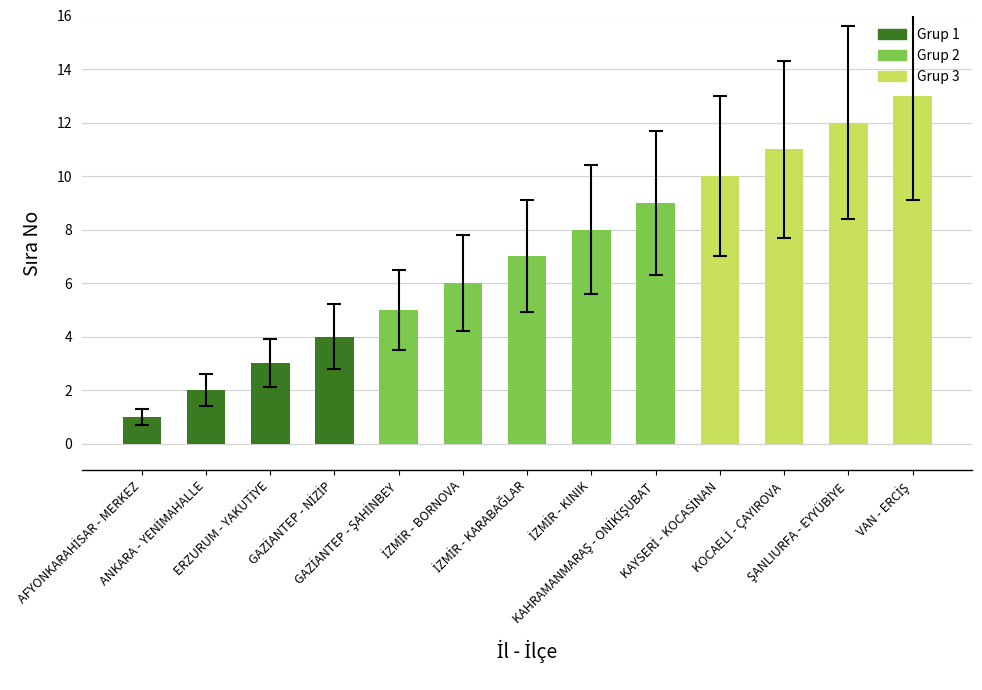

What is the minimum value shown in the chart?

1